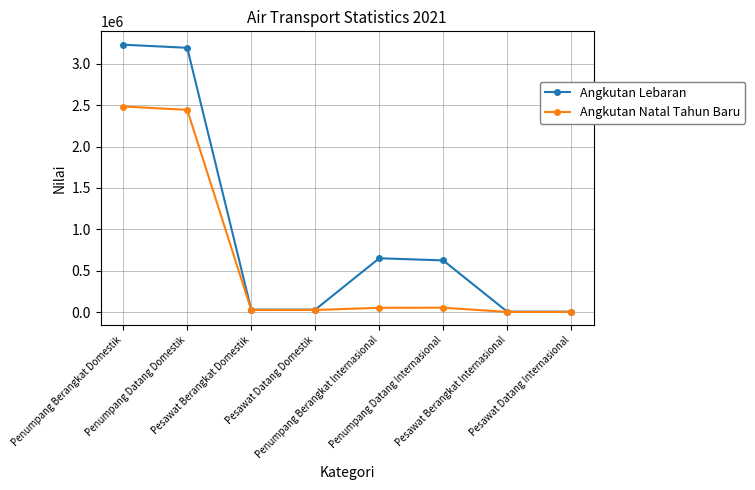

List the series in order of their overall mean, lowest first.

Angkutan Natal Tahun Baru, Angkutan Lebaran